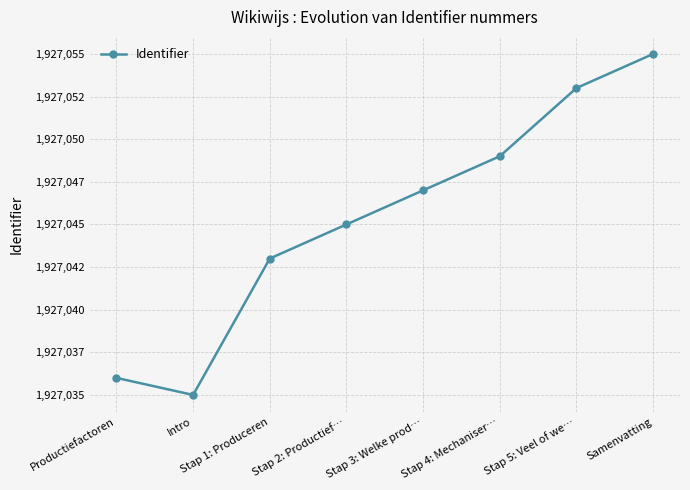

What is the label of the 7th point from the right?

Intro